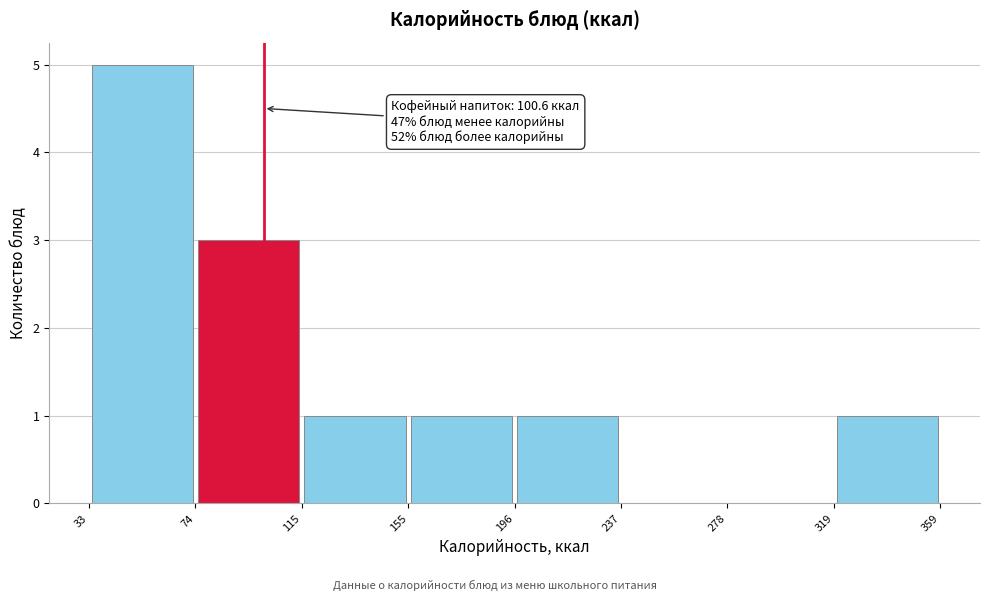

Over which range of the x-axis is the bar tallest?

33 to 74